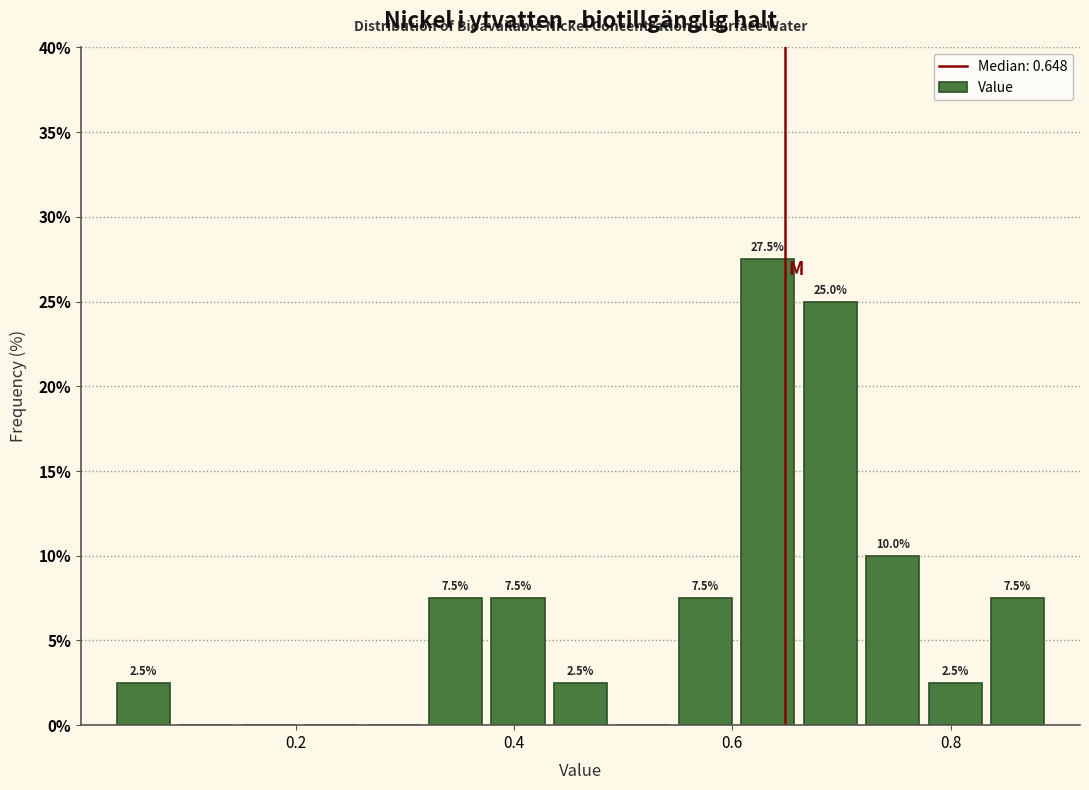

Read against the x-axis, roughly where is the centre of the tallest bar?

0.64